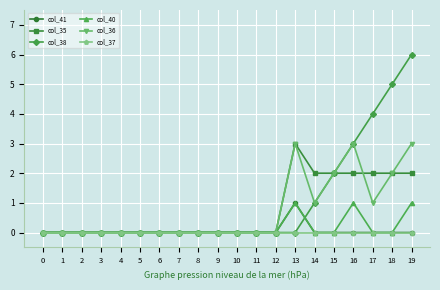

What are all the series names shown in the legend?

col_41, col_35, col_38, col_40, col_36, col_37